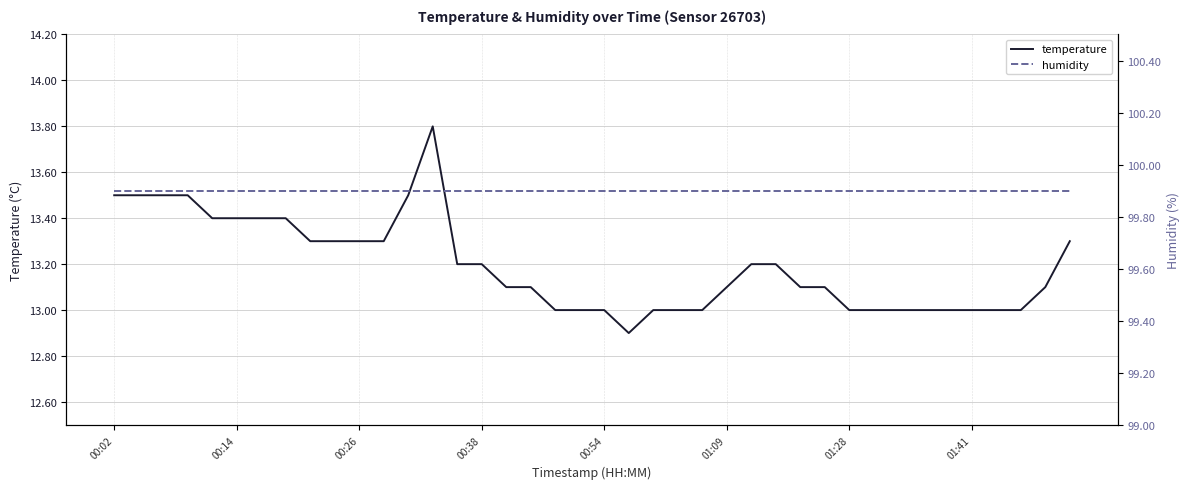

The temperature series shows 13.0 at 00:54. True or false?

True